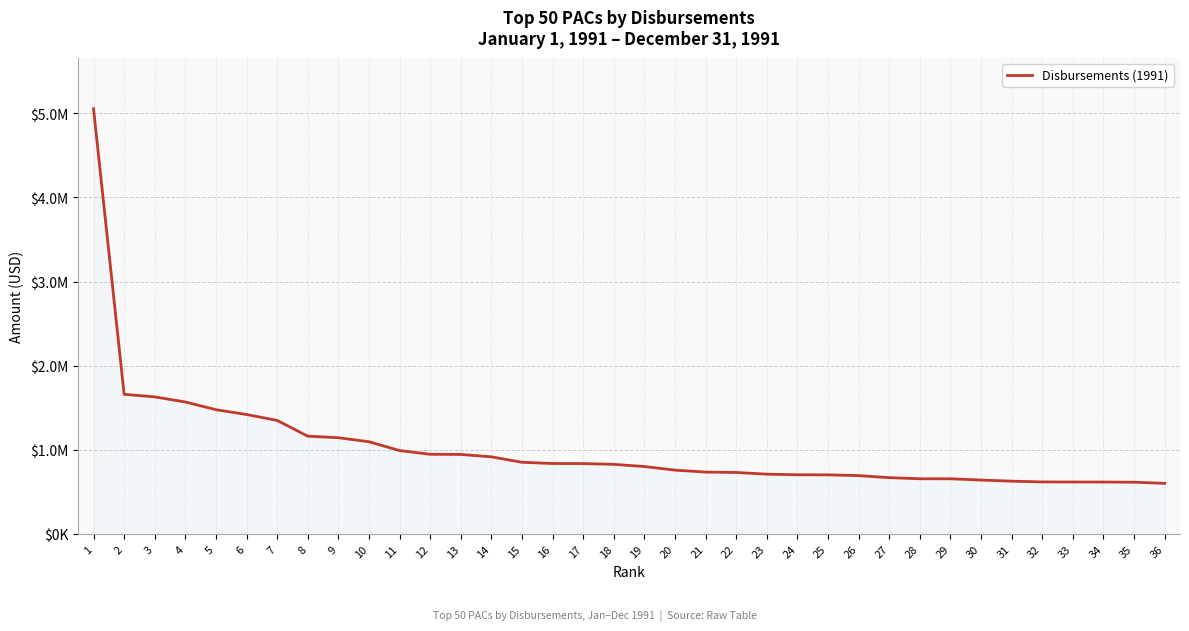

Does the chart have visible grid lines?

Yes